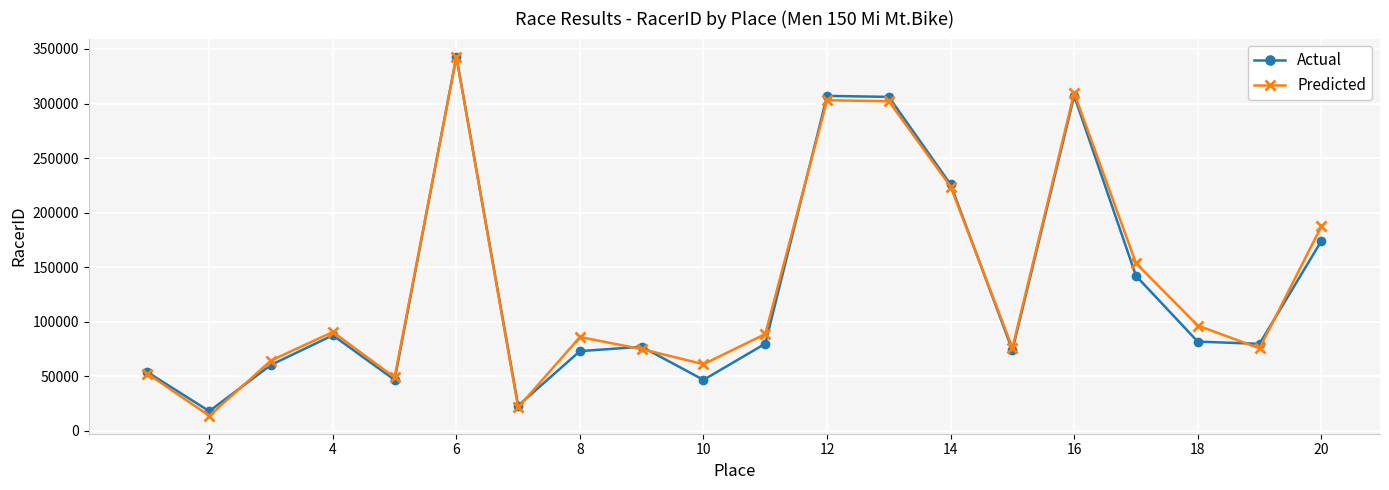

Count the number of data series in this chart.

2